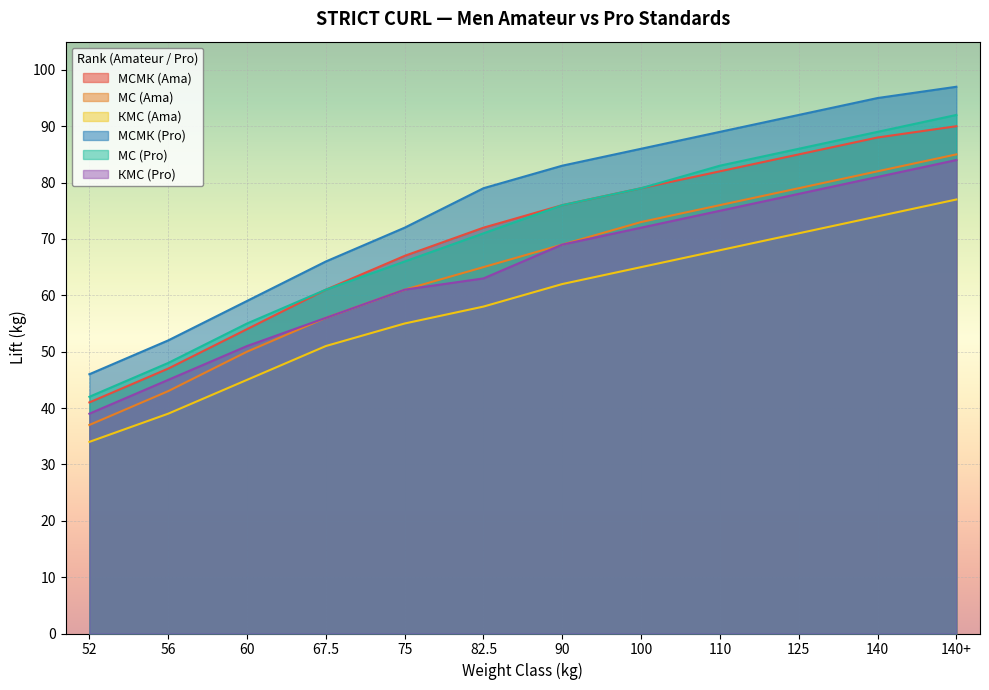

True or false: МС (Ama) and МС (Pro) cross at least once.

False